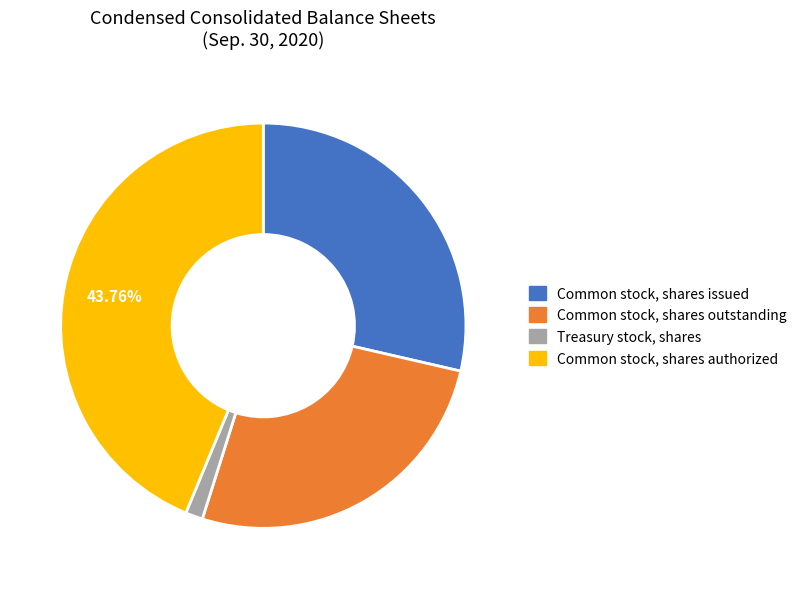

To the nearest percent, what percentage of the pie is Common stock, shares outstanding?

26%